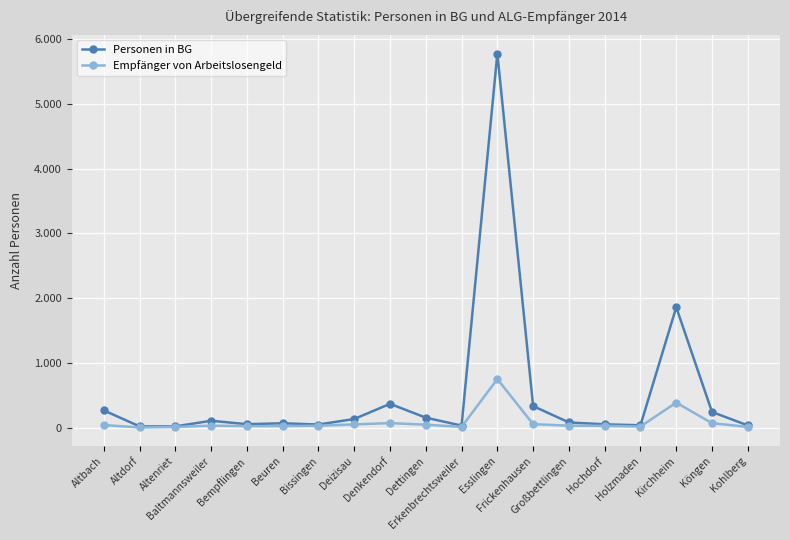

Which series has the largest total across all categories?

Personen in BG